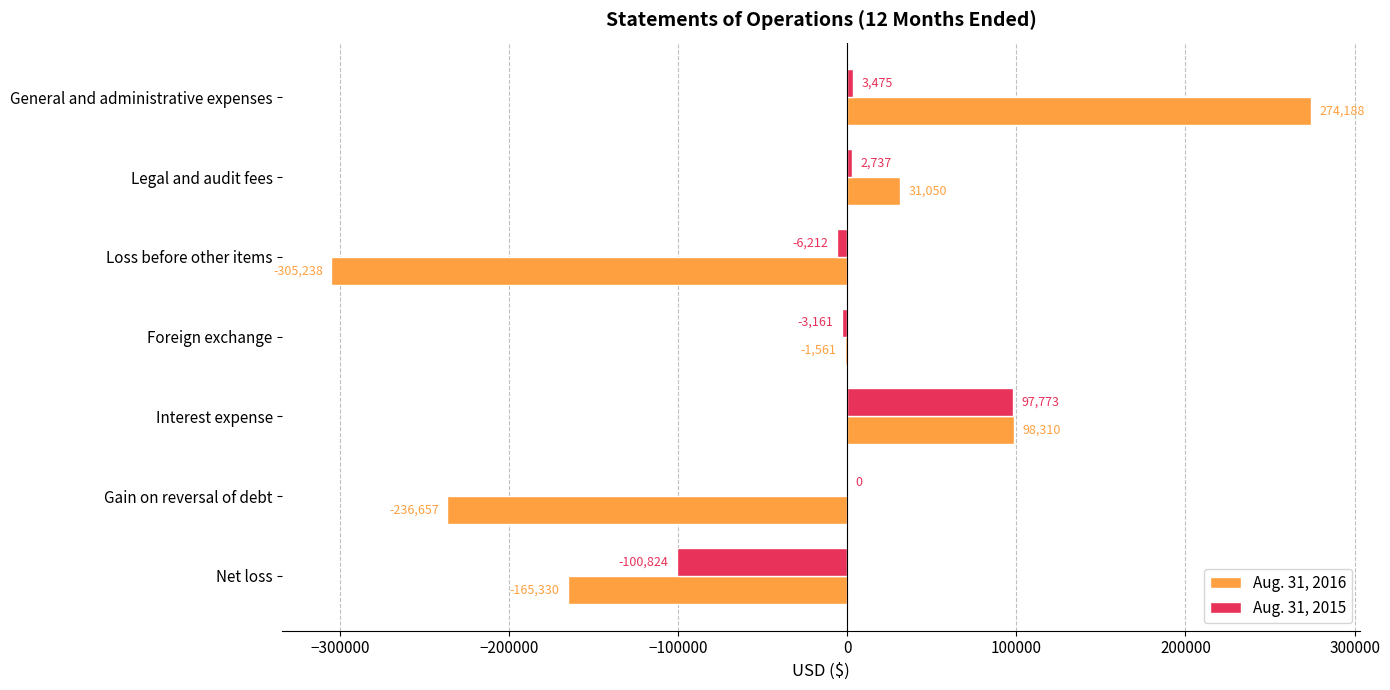

What is the greatest value displayed?

274188